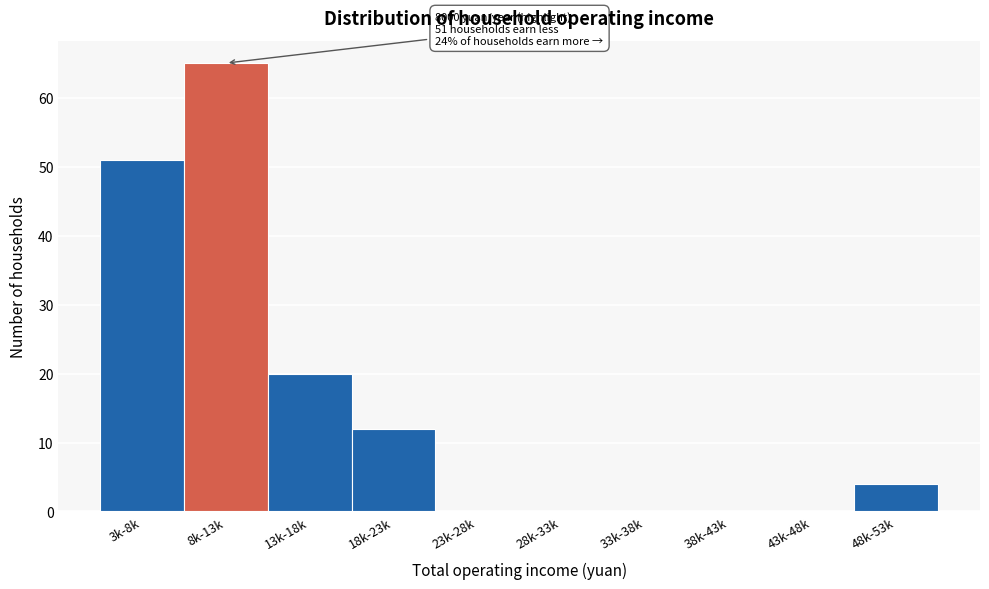

Reading left to right, transcribe all the data shown in this chart.

3k-8k=51	8k-13k=65	13k-18k=20	18k-23k=12	23k-28k=0	28k-33k=0	33k-38k=0	38k-43k=0	43k-48k=0	48k-53k=4